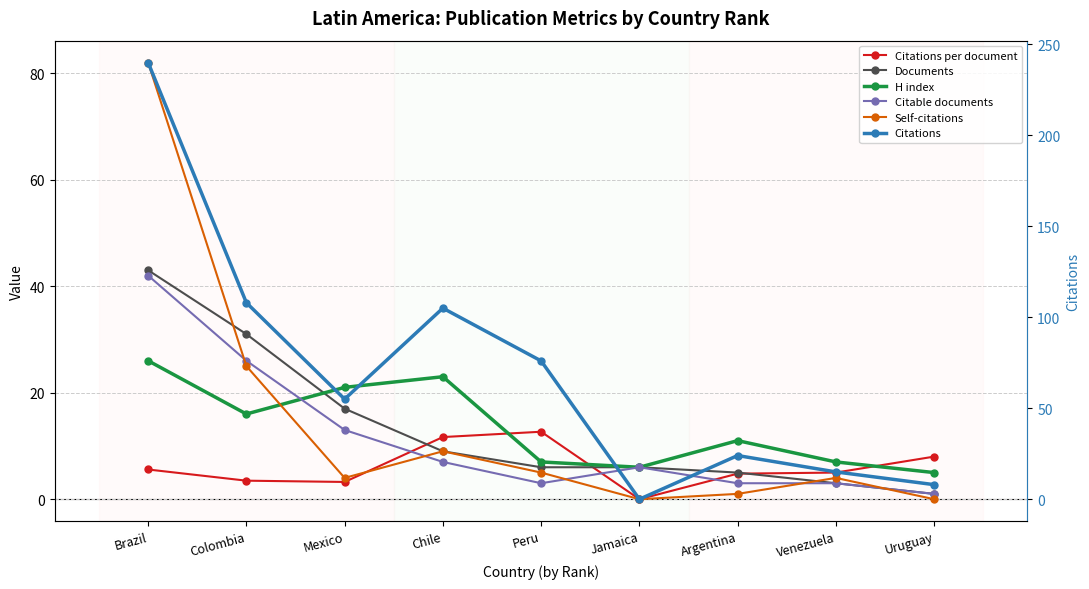

List the labels in order of Self-citations value, largest first.

Brazil, Colombia, Chile, Peru, Mexico, Venezuela, Argentina, Jamaica, Uruguay